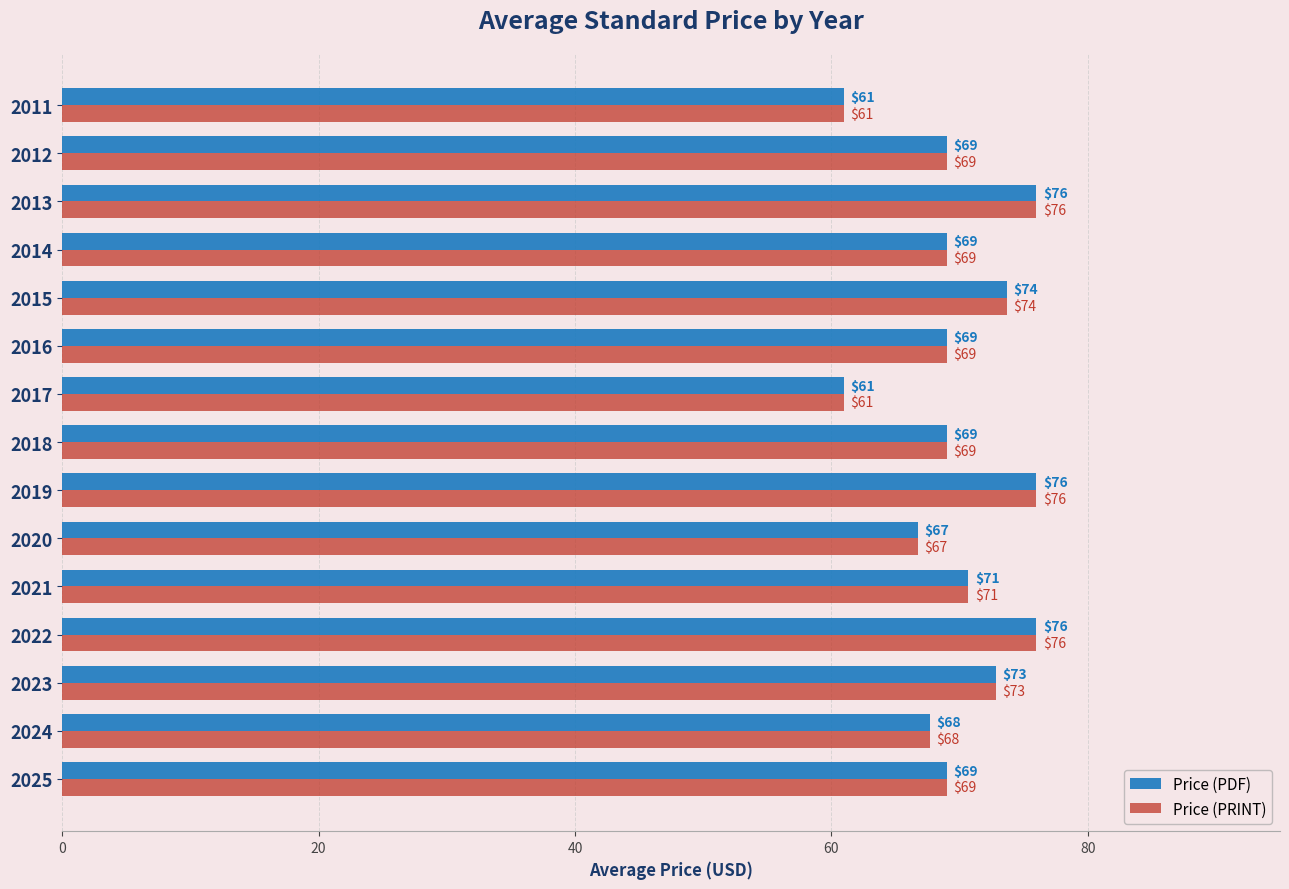

What is the sum of all Price (PDF) values?

1046.6